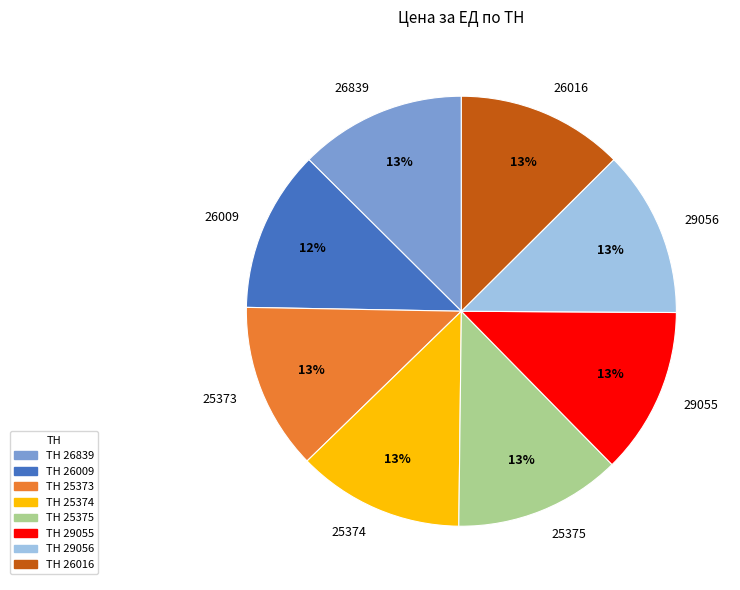

Approximately how many times larger is the value at 25373 compared to 26839?

1.0